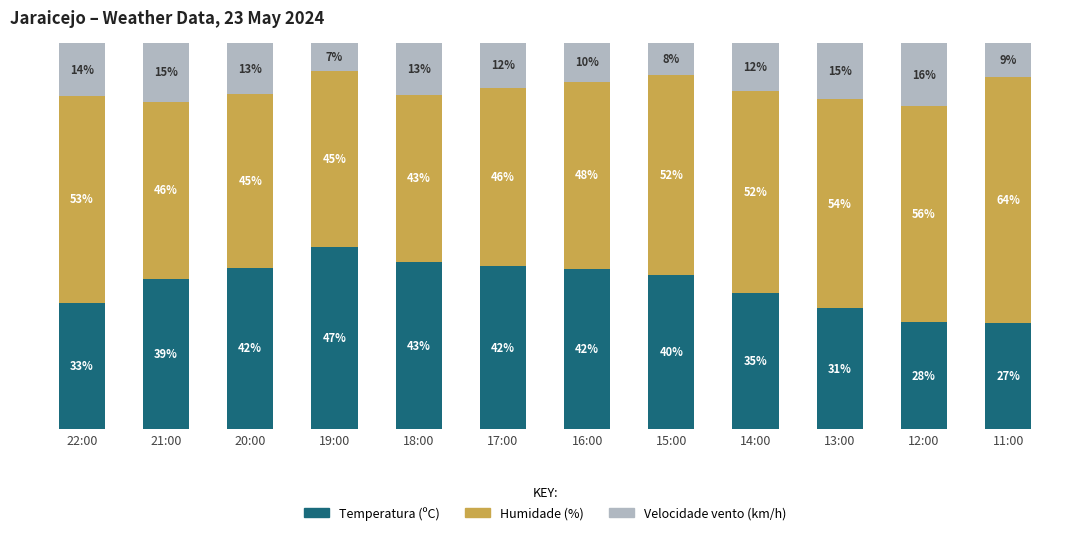

Are the bars horizontal?

No